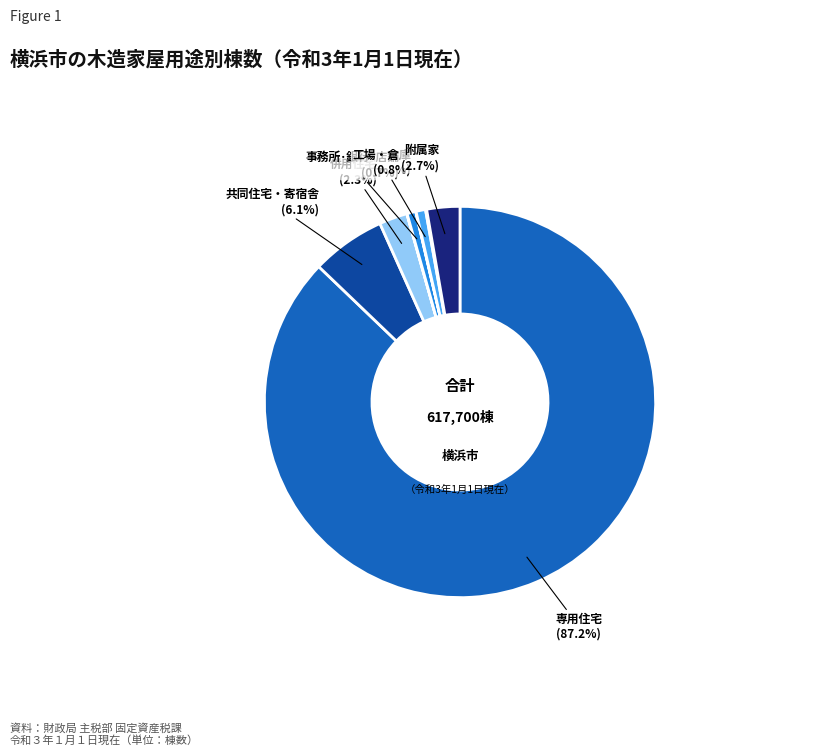

Does any single category account for the majority?

Yes